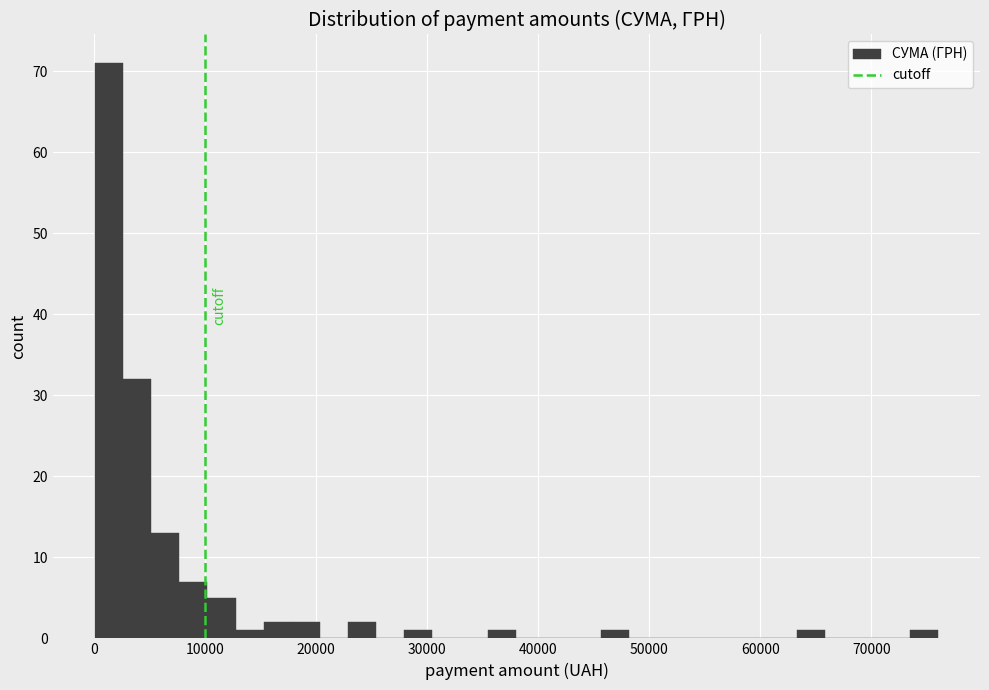

Read against the x-axis, roughly where is the centre of the tallest bar?

1000